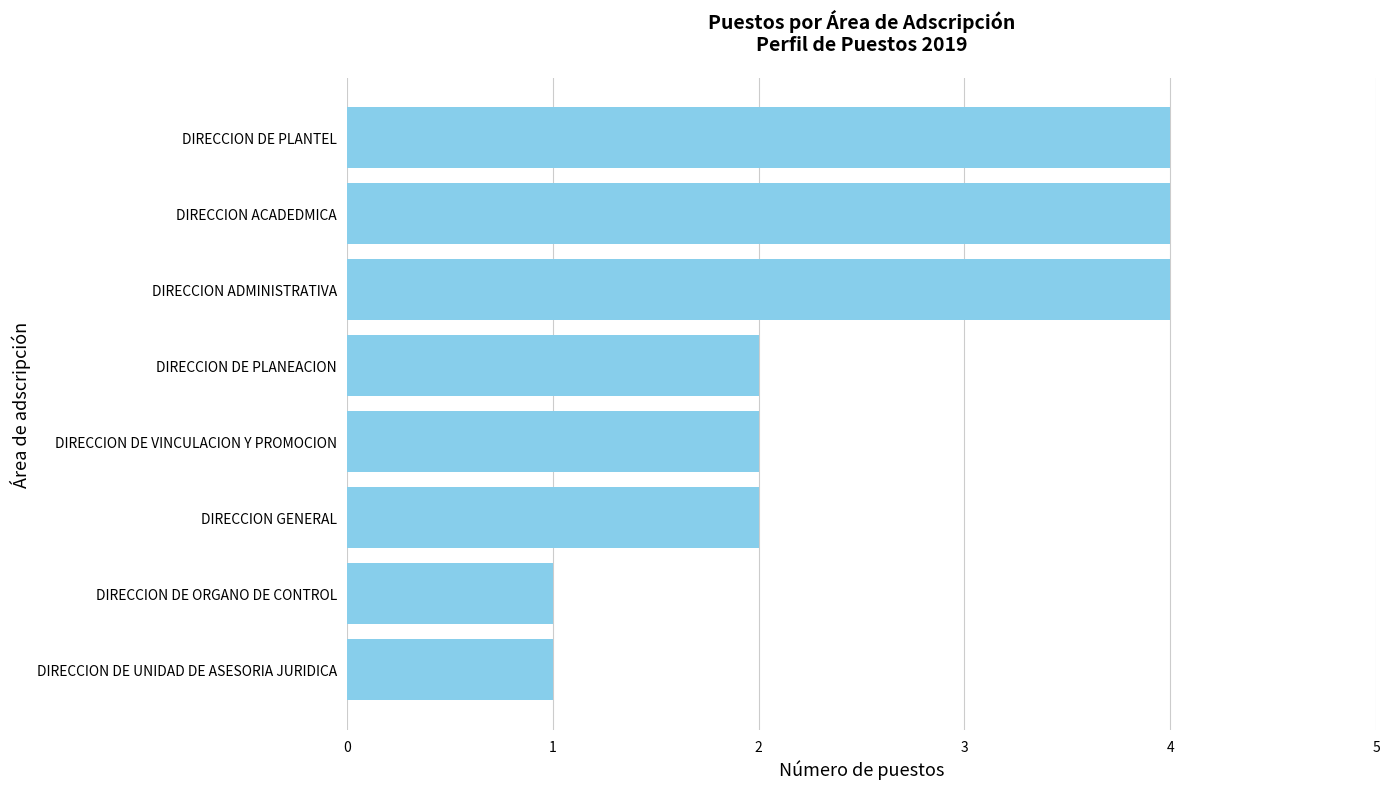

Approximately how many times larger is the value at DIRECCION ADMINISTRATIVA compared to DIRECCION ACADEDMICA?

1.0